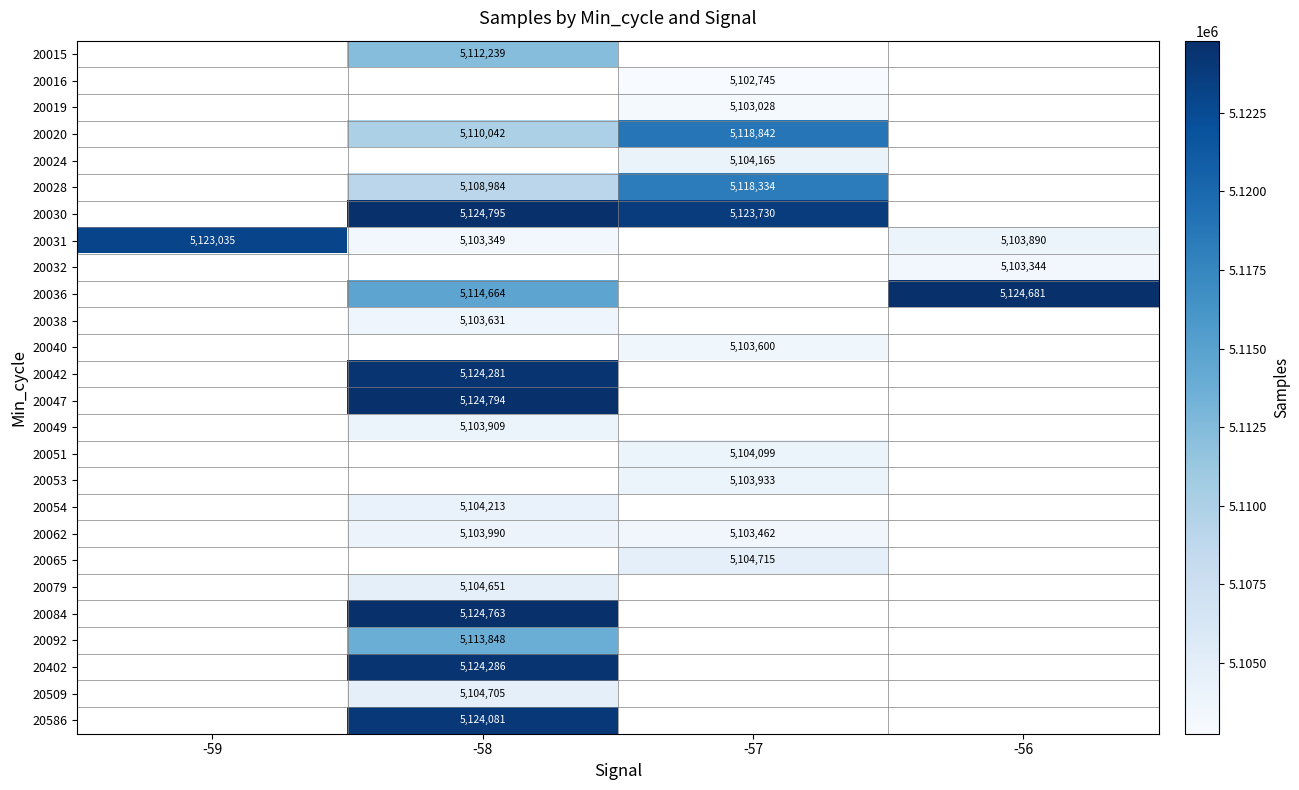

What is the maximum value shown in the chart?

5124795.0